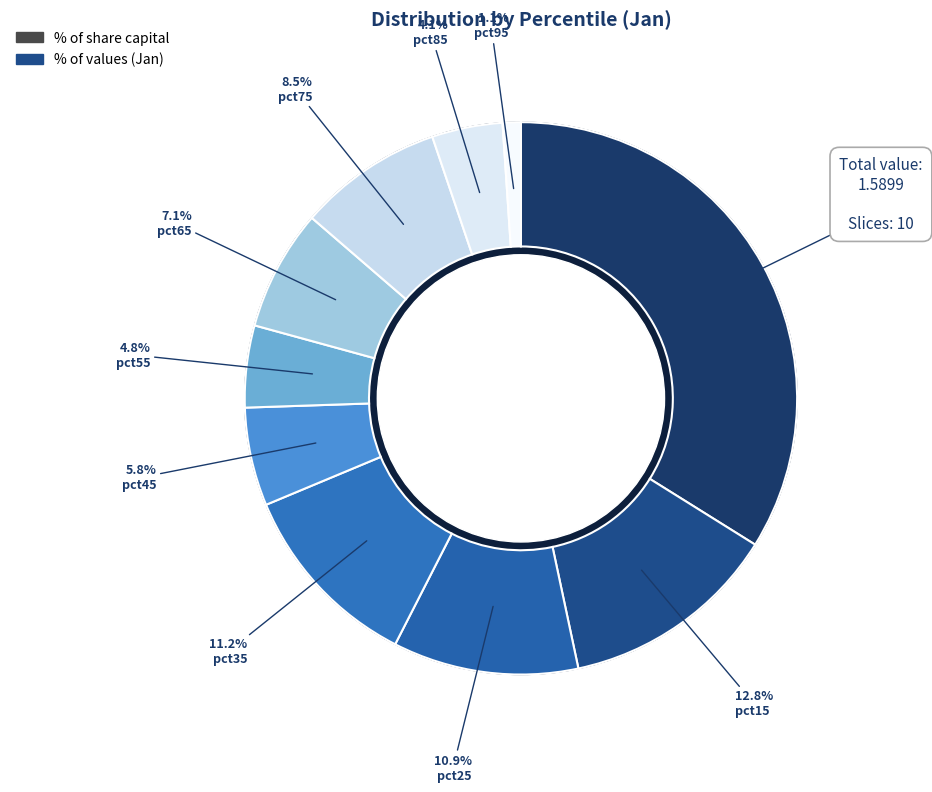

Count the number of slices in the pie.

10